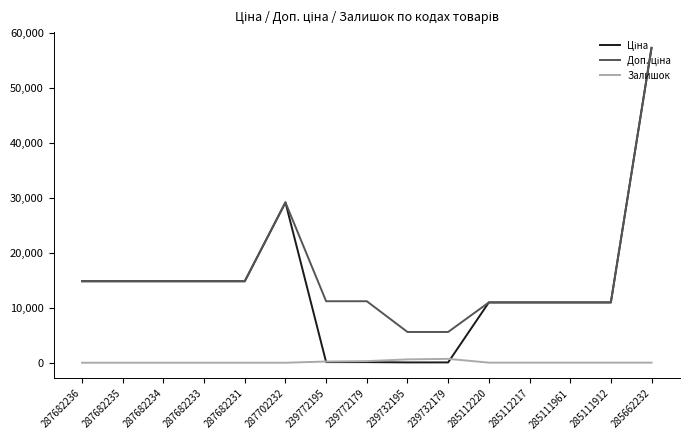

What is the total value across all series at 285111961?

21945.8